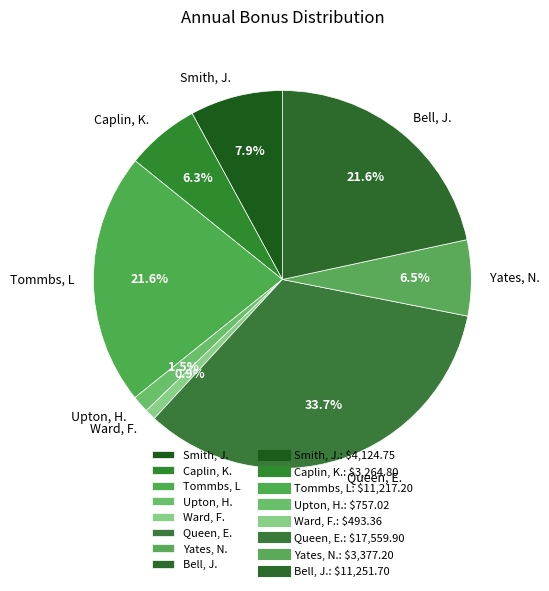

How much of the chart is everything except Queen, E.?

66.3%